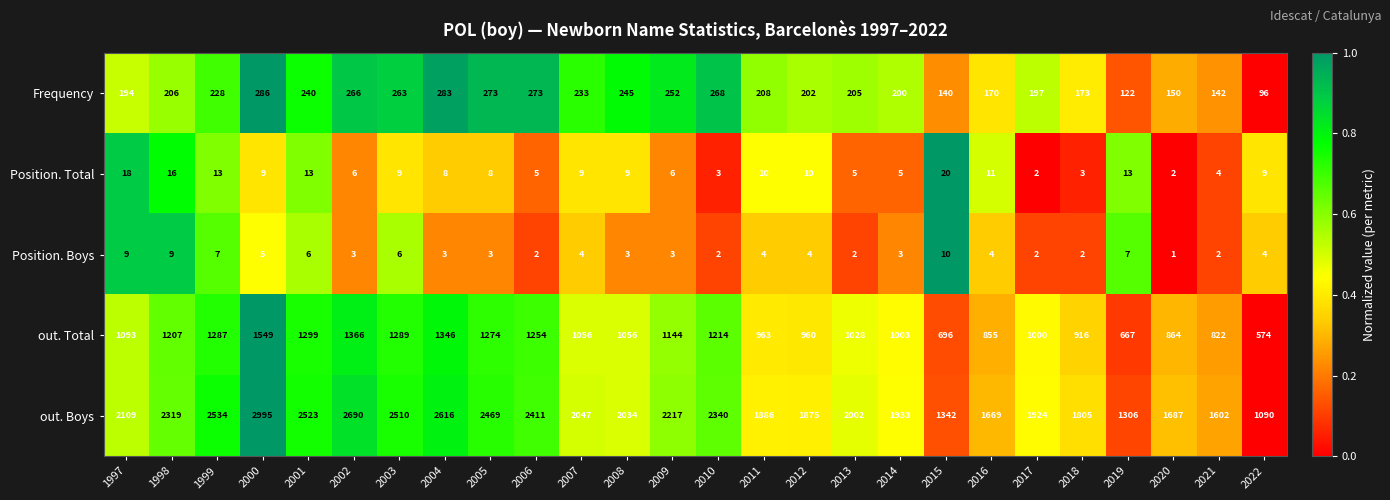

What is the difference between the maximum and minimum values in the Position. Total series?

18